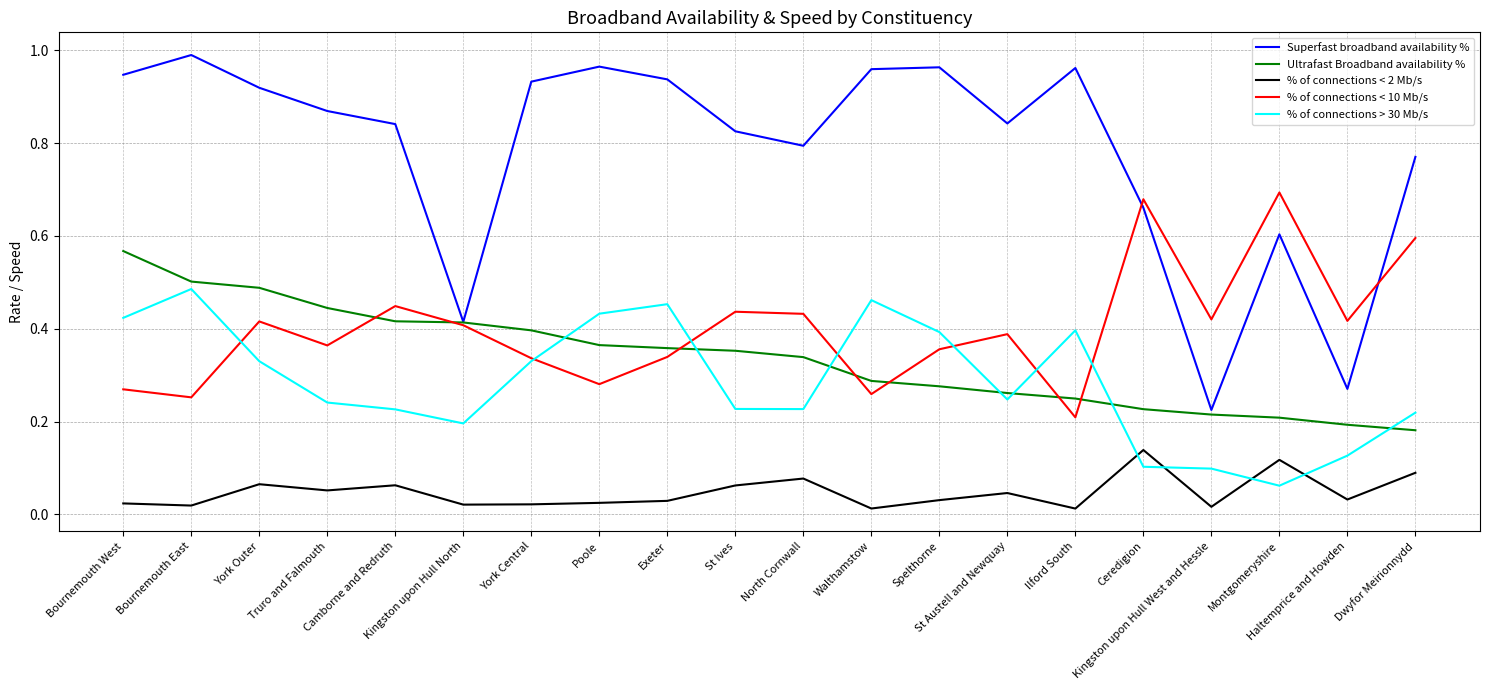

Count the Ultrafast Broadband availability % values in the range 0 to 1.

20